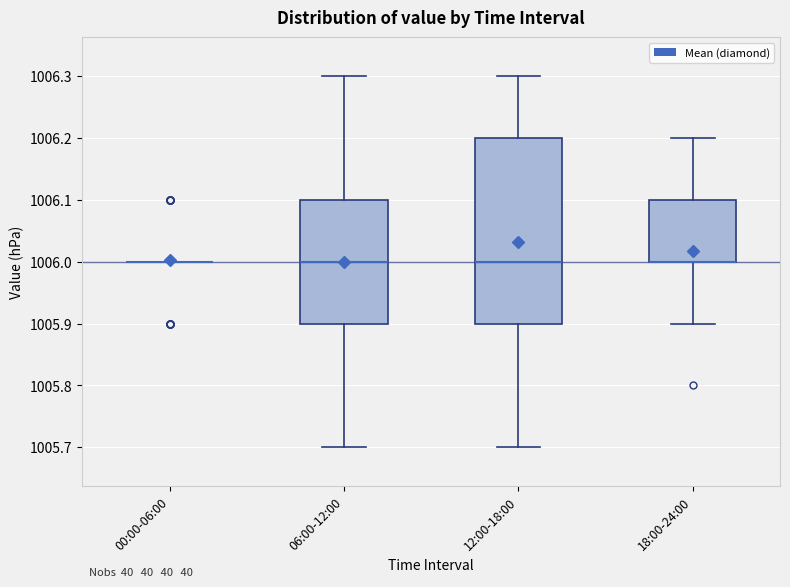

Reading left to right, read every box against the y-axis: the position of its median line, the range the box covers, and the ends of its whiskers. The values are not printed on the chart, so give them approximately, as read against the axis.

00:00-06:00: box collapsed to a line at 1006.0, whiskers 1006.0 to 1006.0
06:00-12:00: median 1006.0, box 1005.9 to 1006.1, whiskers 1005.7 to 1006.3
12:00-18:00: median 1006.0, box 1005.9 to 1006.2, whiskers 1005.7 to 1006.3
18:00-24:00: median 1006.0 (drawn on the box's lower edge), box 1006.0 to 1006.1, whiskers 1005.9 to 1006.2